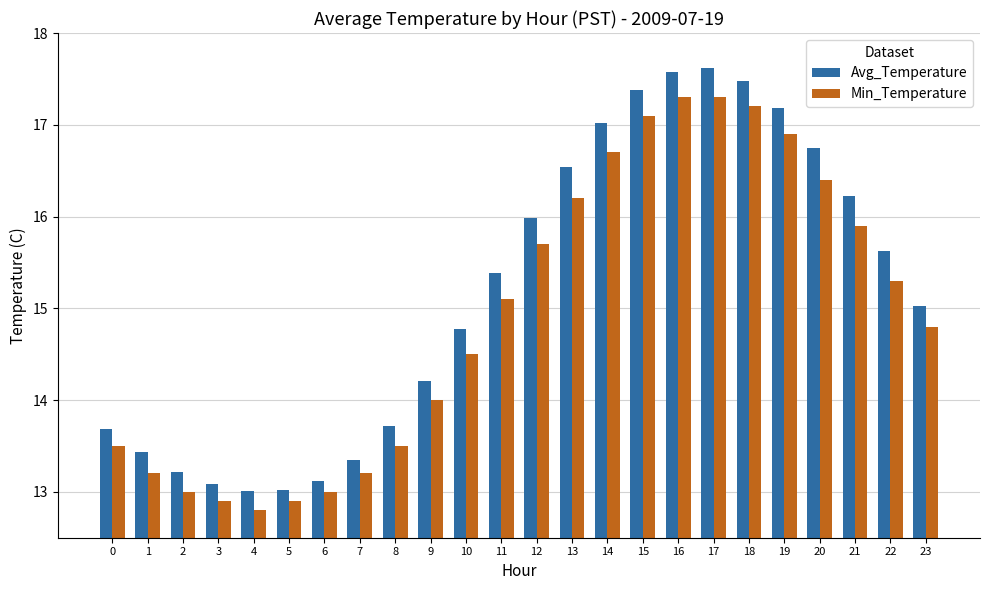

Which series has the largest total across all categories?

Avg_Temperature